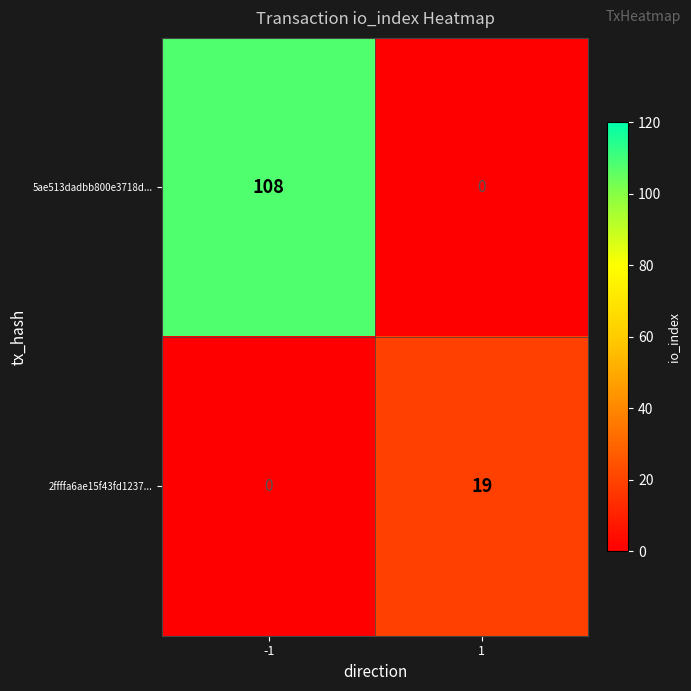

What is the difference between the maximum and minimum values in the 5ae513dadbb800e3718d... series?

108